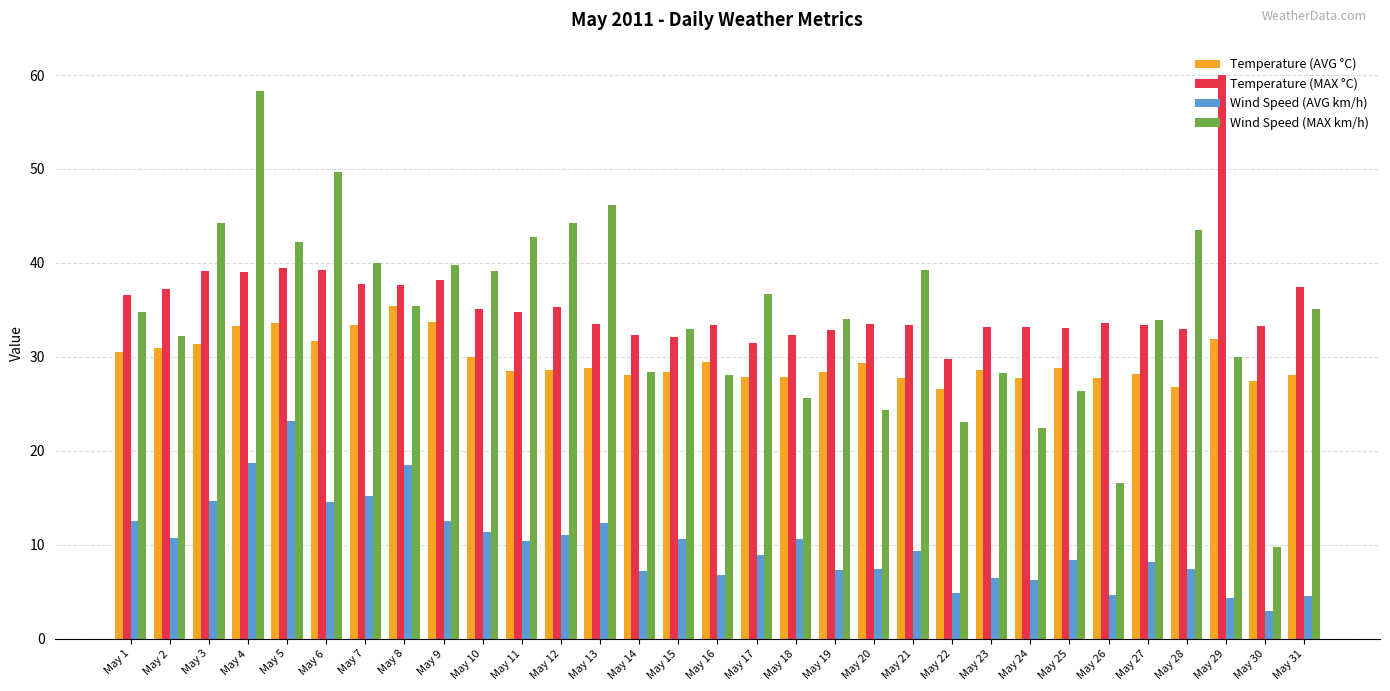

What is the highest value of the Wind Speed (MAX km/h) series?

58.3